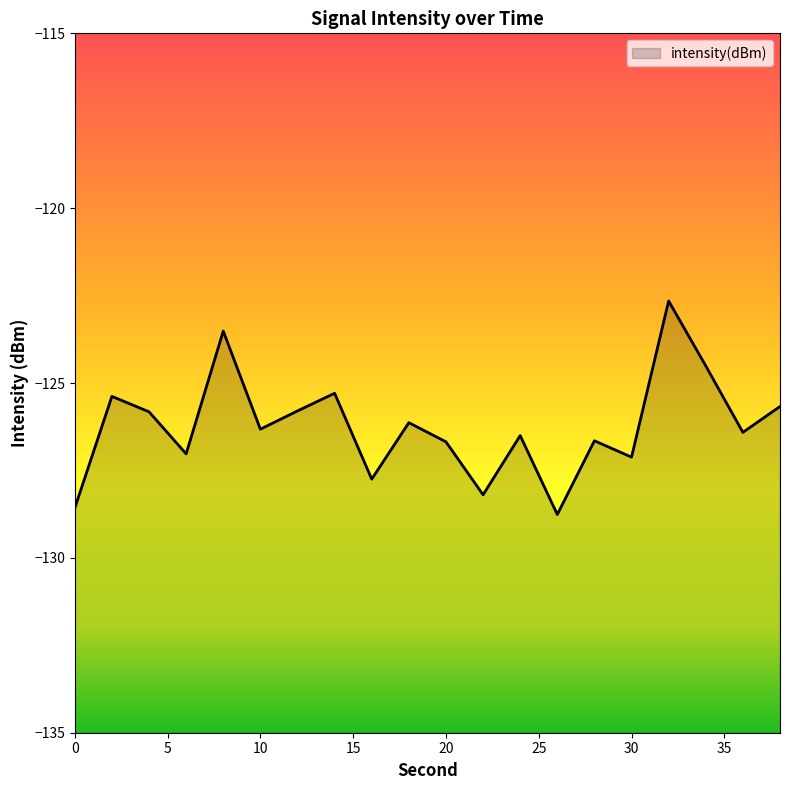

How many lines are shown in the chart?

1